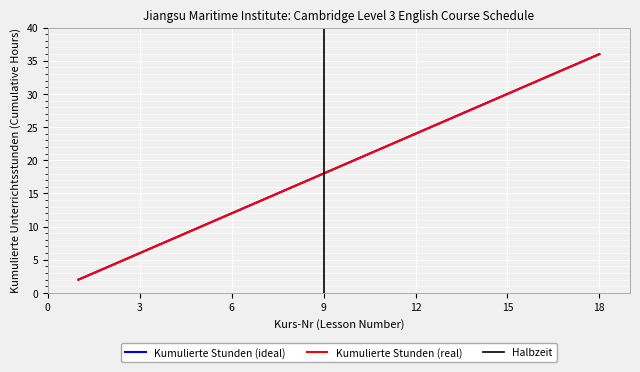

Is it true that Kurs-Nr equals 30 at 15?

True